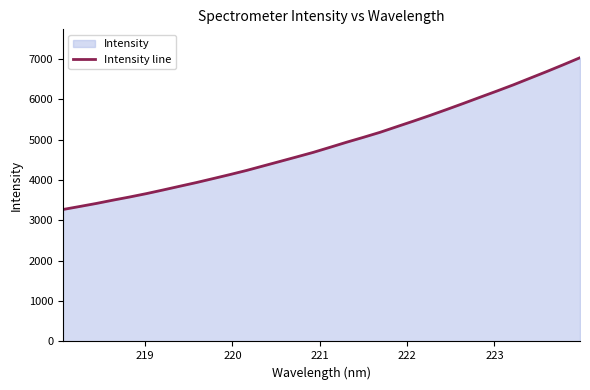

What is the smallest value displayed?

3271.6